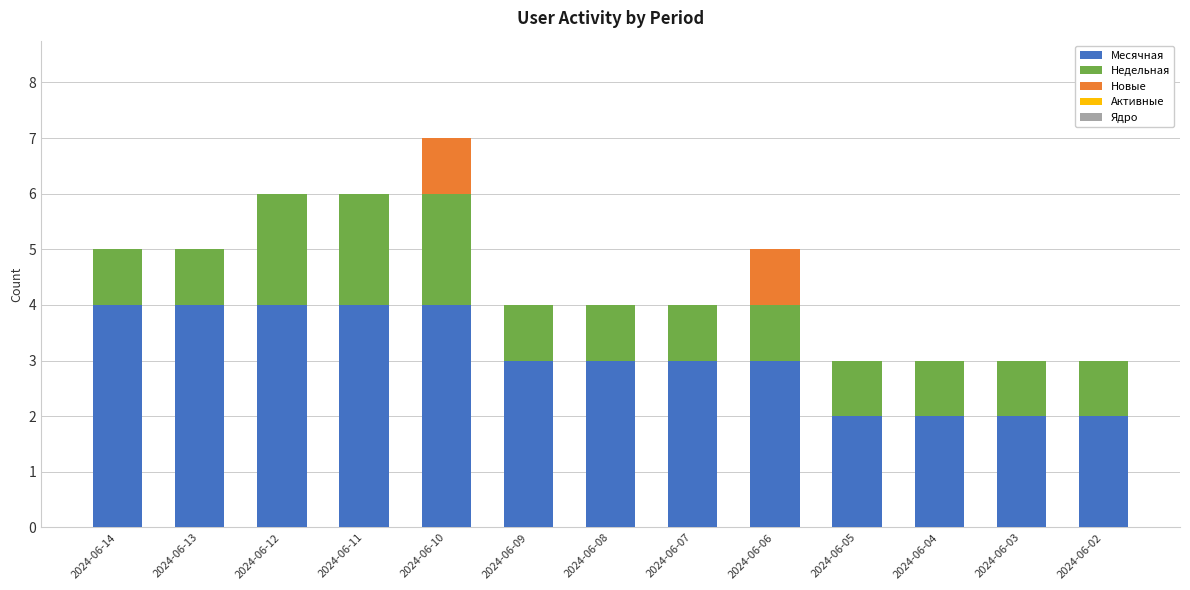

Is it true that Месячная equals 2 at 2024-06-03?

True